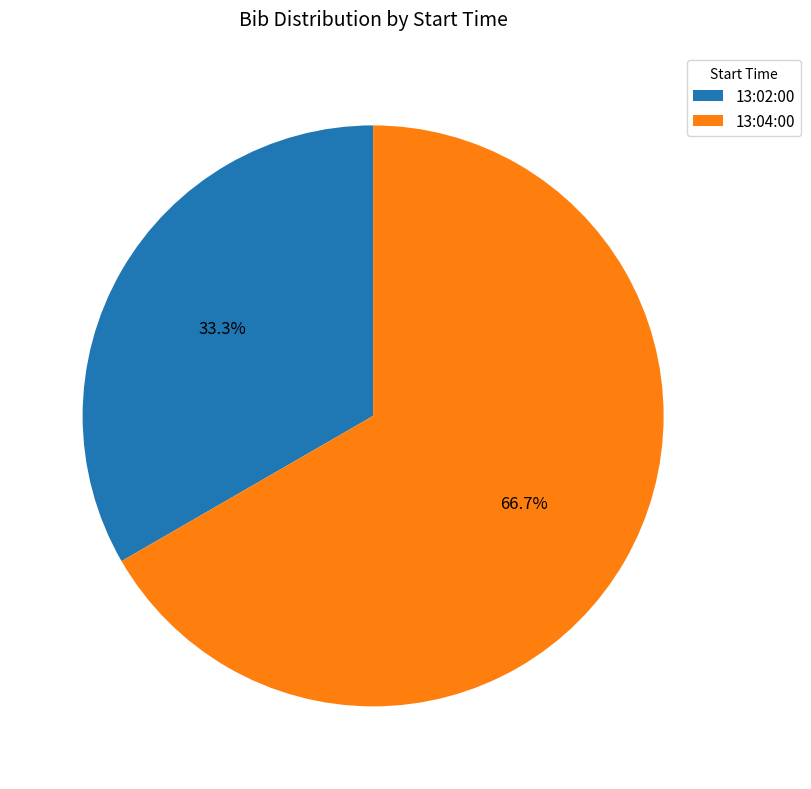

Is it true that 13:04:00 is 56% of the pie?

False